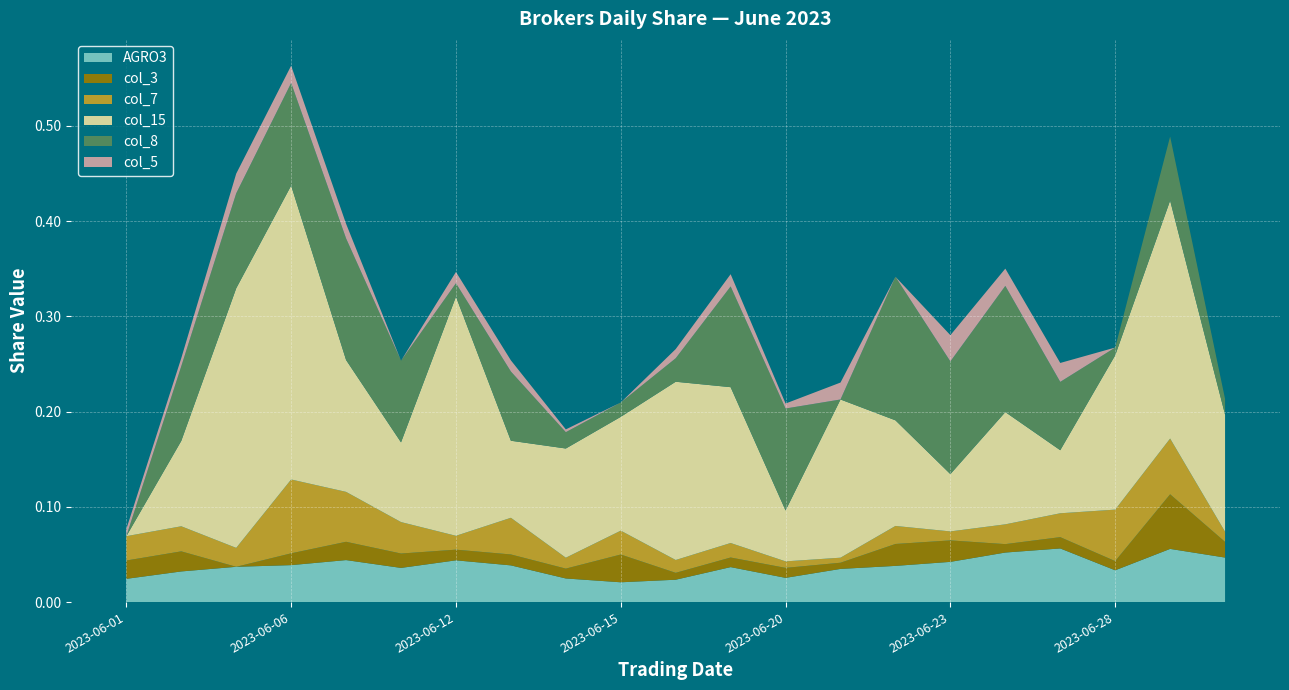

Reading left to right, what are all the values shown in this chart?

AGRO3: 0.0	0.0	0.0	0.0	0.0	0.0	0.0	0.0	0.0	0.0	0.0	0.0	0.0	0.0	0.0	0.0	0.1	0.1	0.0	0.1	0.0
col_3: 0.0	0.0	0.0	0.0	0.0	0.0	0.0	0.0	0.0	0.0	0.0	0.0	0.0	0.0	0.0	0.0	0.0	0.0	0.0	0.1	0.0
col_7: 0.0	0.0	0.0	0.1	0.1	0.0	0.0	0.0	0.0	0.0	0.0	0.0	0.0	0.0	0.0	0.0	0.0	0.0	0.1	0.1	0.0
col_15: 0.0	0.1	0.3	0.3	0.1	0.1	0.3	0.1	0.1	0.1	0.2	0.2	0.1	0.2	0.1	0.1	0.1	0.1	0.2	0.2	0.1
col_8: 0.0	0.1	0.1	0.1	0.1	0.1	0.0	0.1	0.0	0.0	0.0	0.1	0.1	0.0	0.2	0.1	0.1	0.1	0.0	0.1	0.0
col_5: 0.0	0.0	0.0	0.0	0.0	0.0	0.0	0.0	0.0	0.0	0.0	0.0	0.0	0.0	0.0	0.0	0.0	0.0	0.0	0.0	0.0